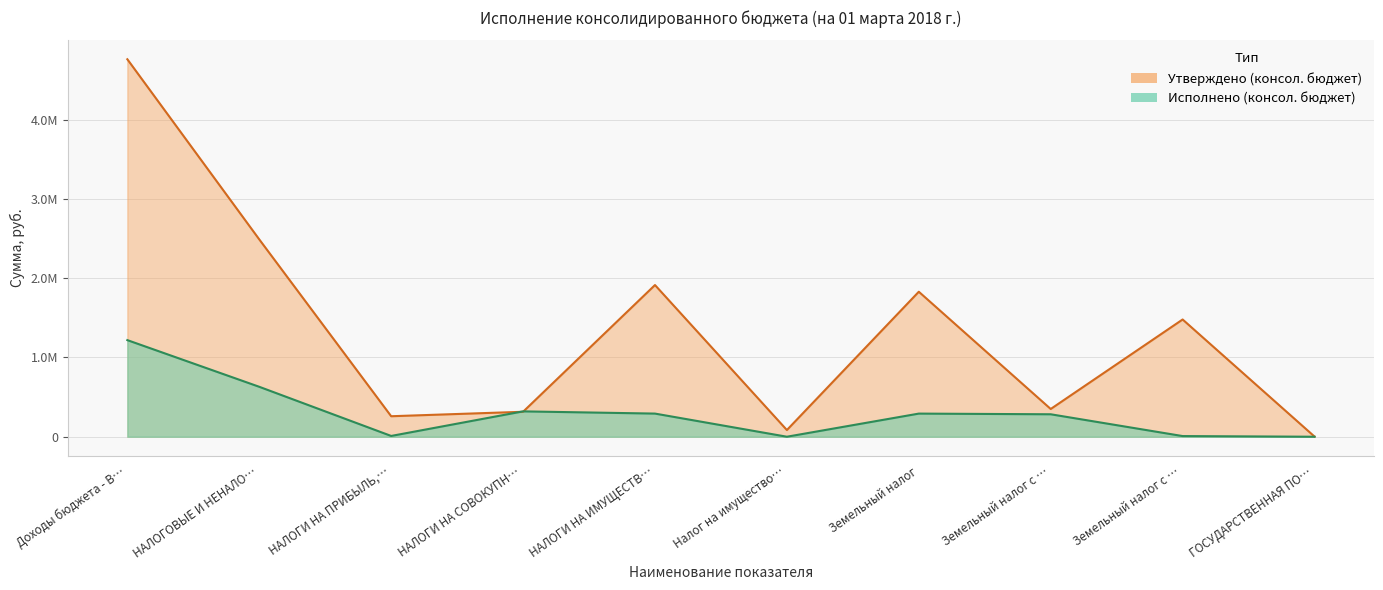

Which series has the largest range (max minus min)?

Утверждено (консол. бюджет)